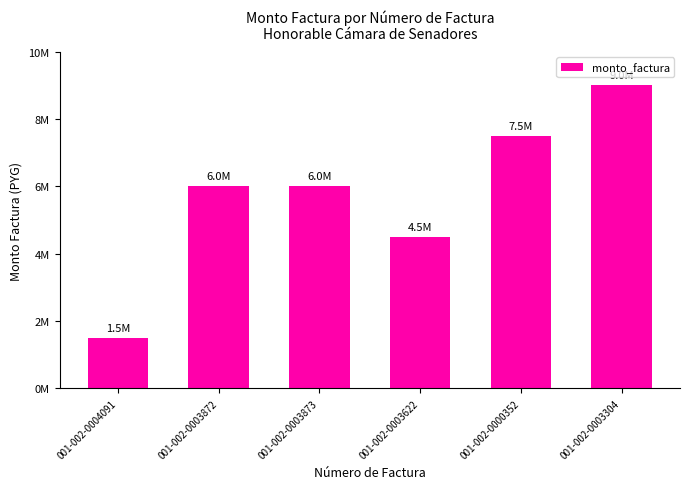

What is the average value?

5750000